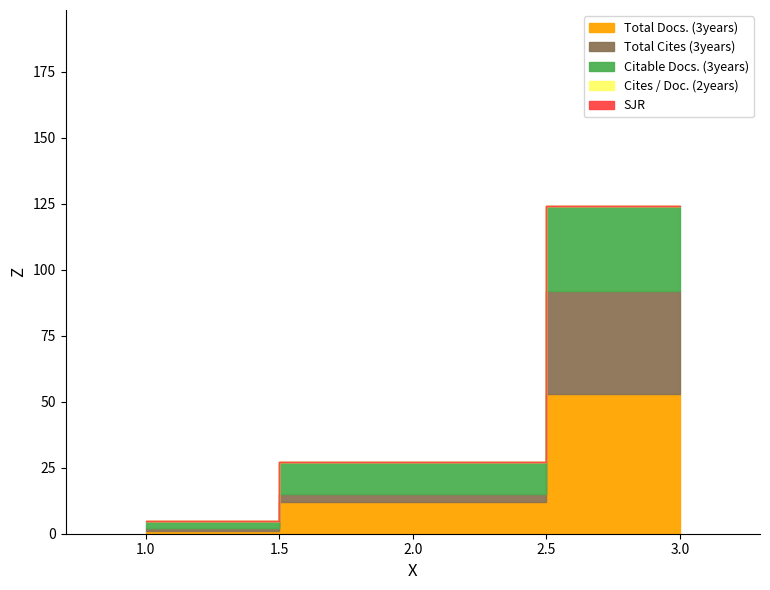

Which label corresponds to the smallest value in the chart?

1